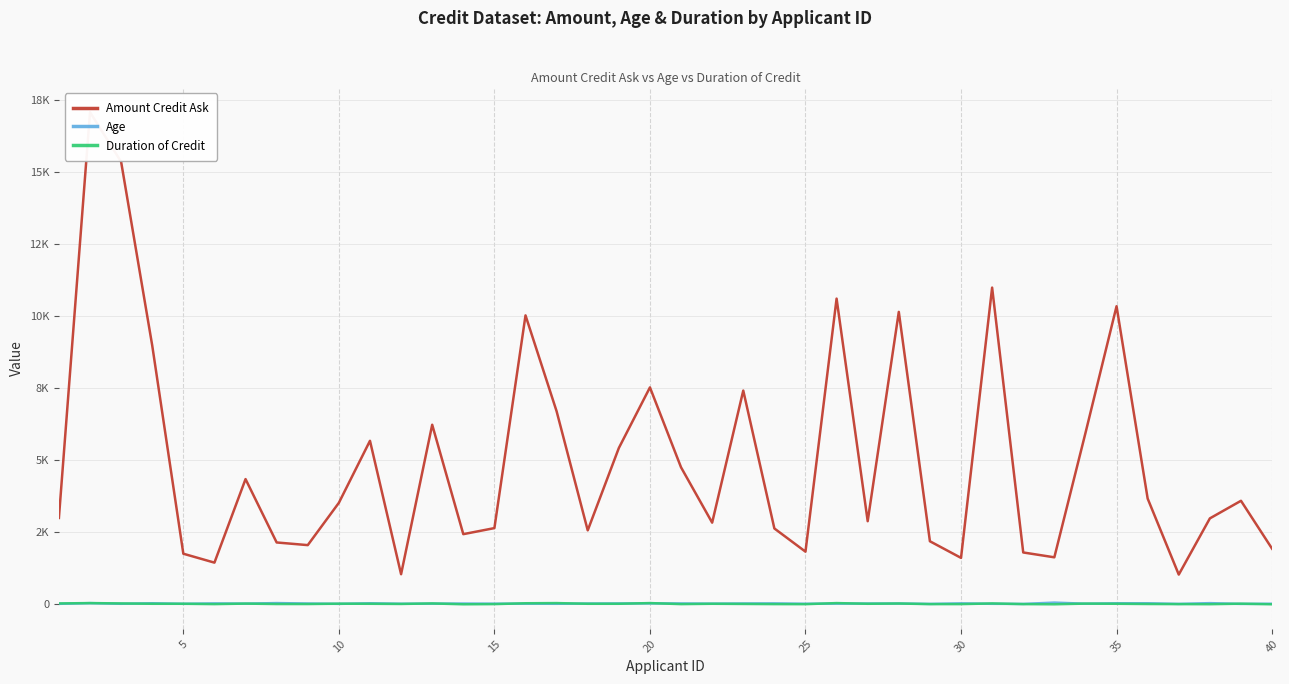

At which category does Age reach its first local valley?

10